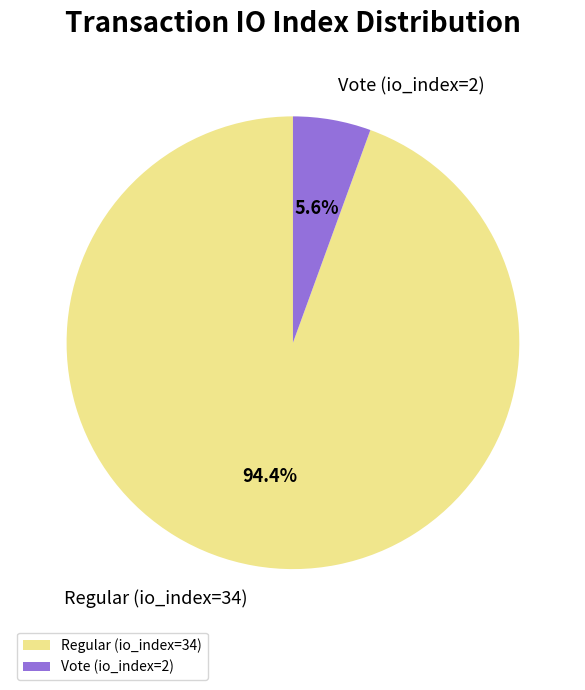

Is it true that Vote (io_index=2) is 6% of the pie?

True